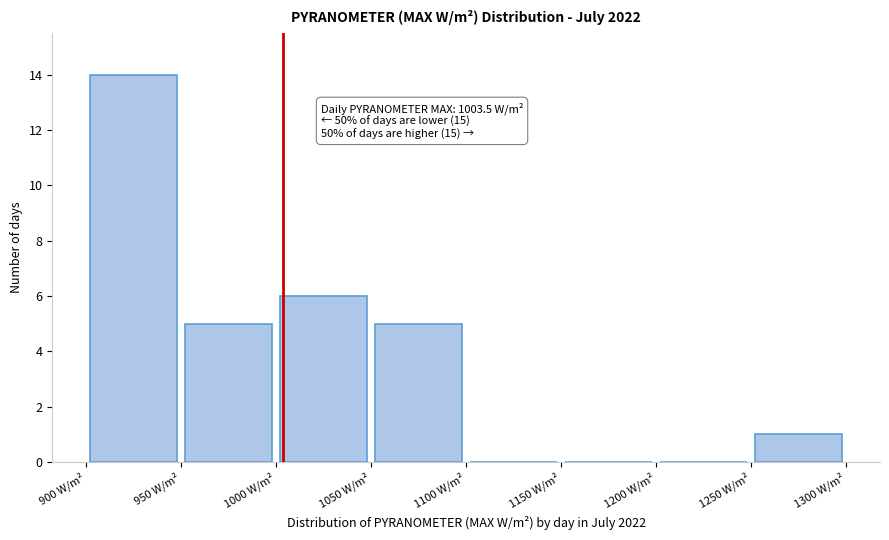

Which range on the x-axis has the tallest bar?

900 to 950